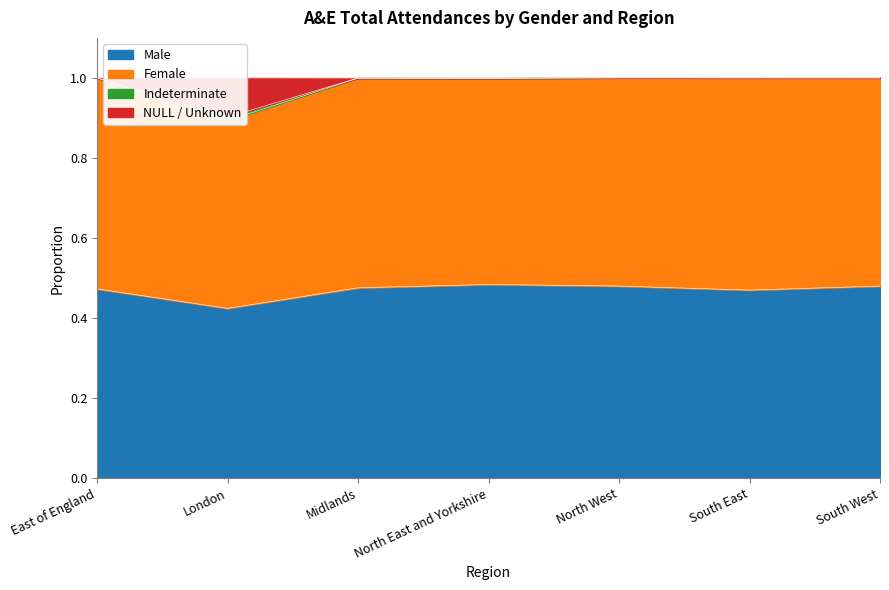

Which category has the highest value across all series?

North West